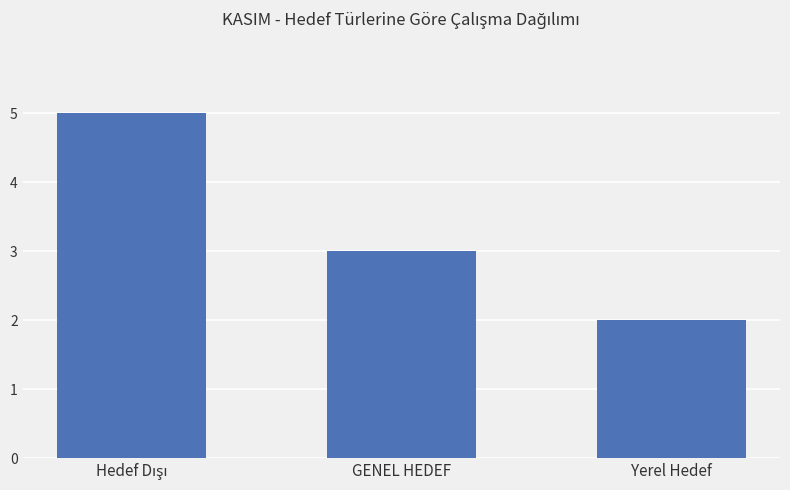

What is the value of the 3rd bar from the left?

2